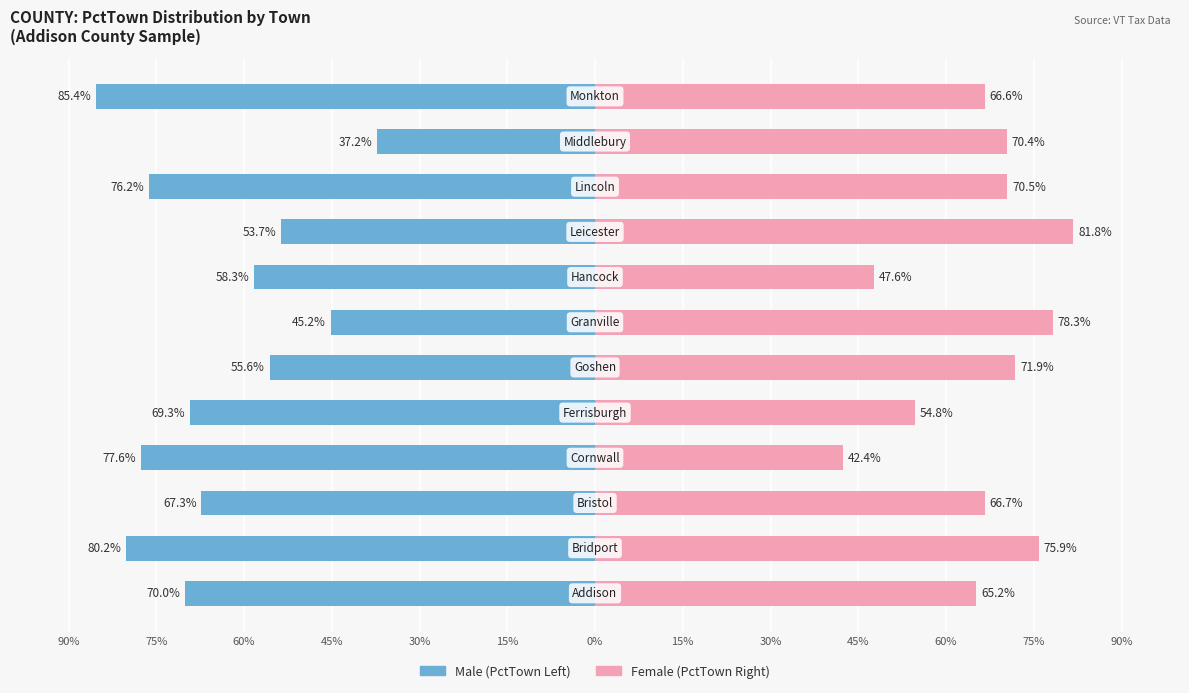

Rank the series at 90% from lowest to highest value.

Male, Female